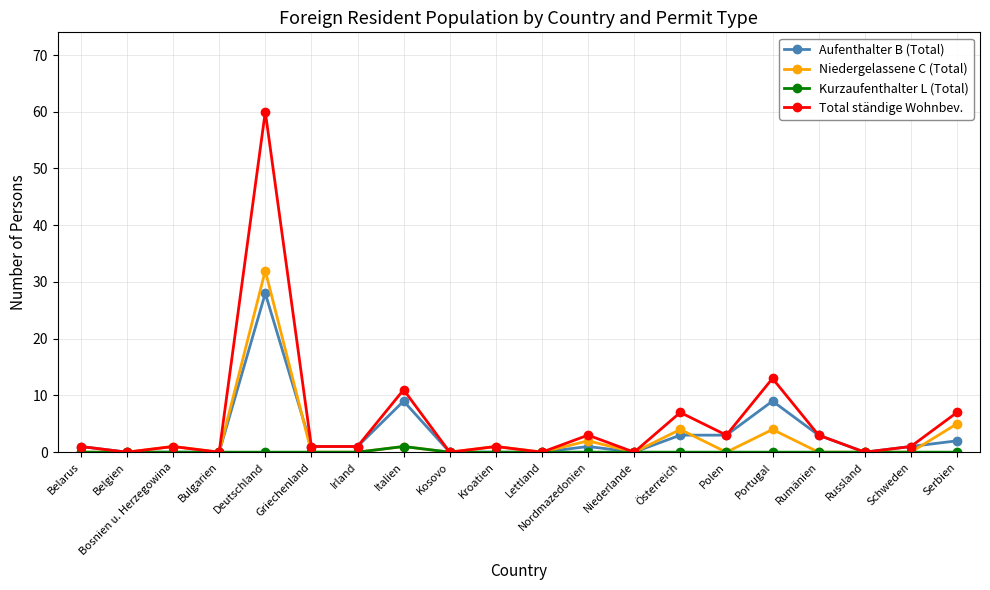

In Total ständige Wohnbev., how many points are higher than both neighbors (excluding endpoints)?

7